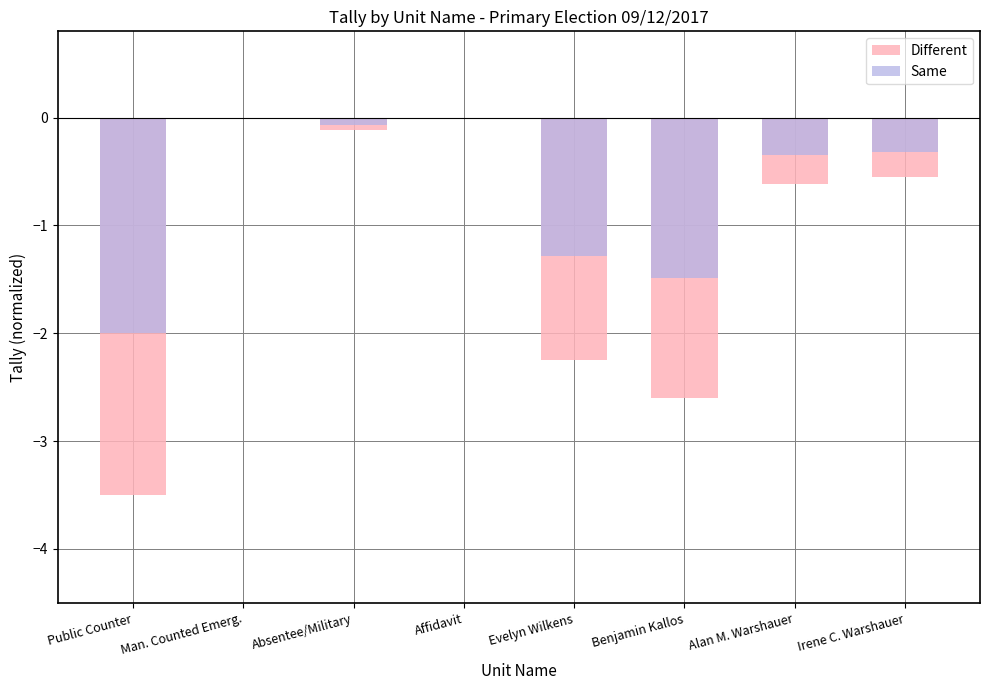

What value does the Different series have at Public Counter?

-3.5